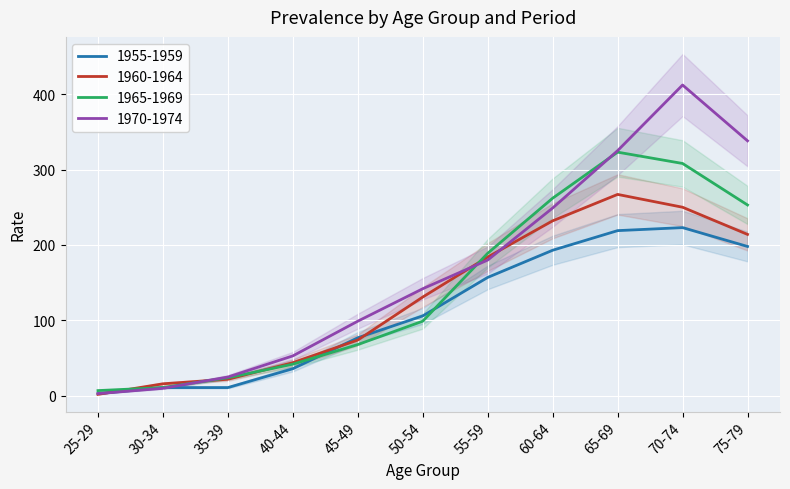

What is the difference between the second highest and minimum values in the 1965-1969 series?

301